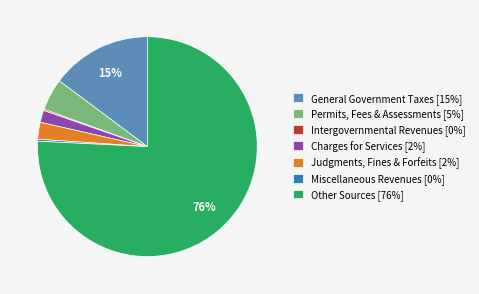

Is it true that Permits, Fees & Assessments [5%] is 16% of the pie?

False